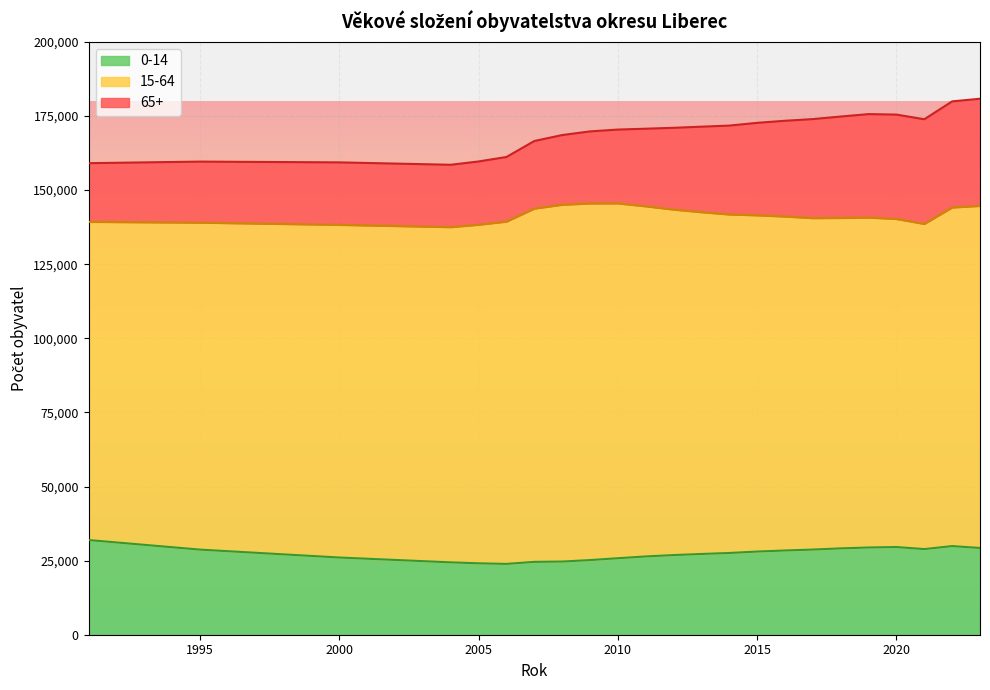

At which category does 65+ reach its first local valley?

2004